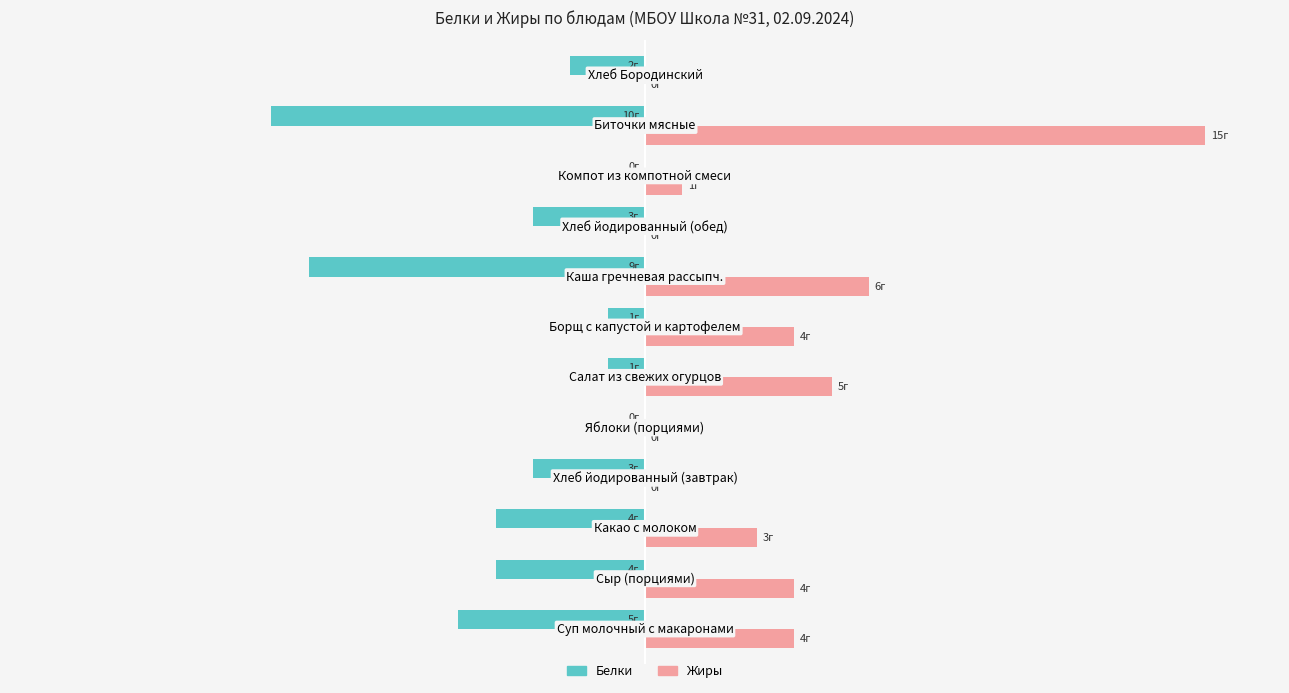

What are all the series names shown in the legend?

Белки, Жиры